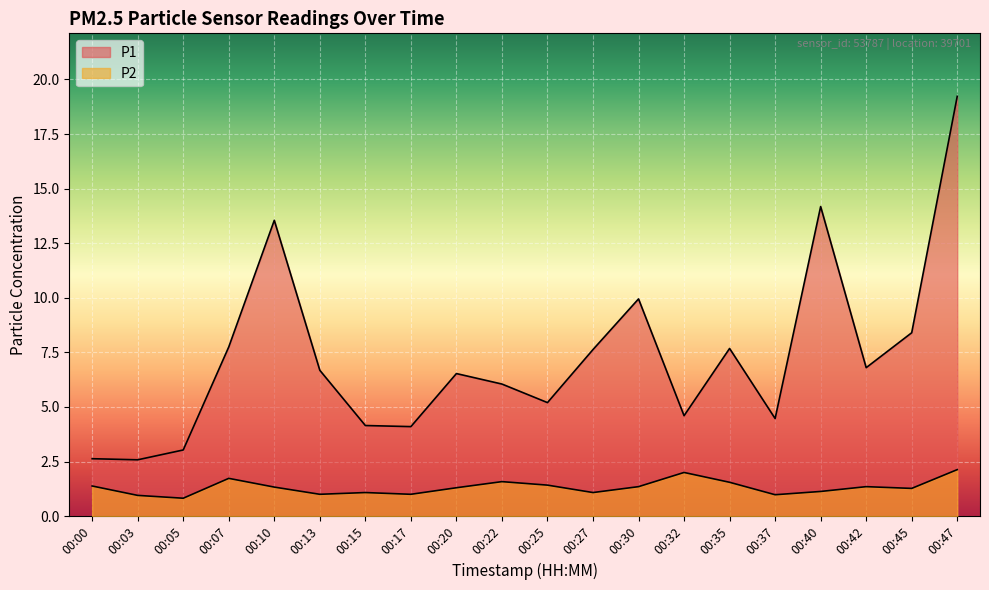

Where is the first local minimum for P2?

00:05